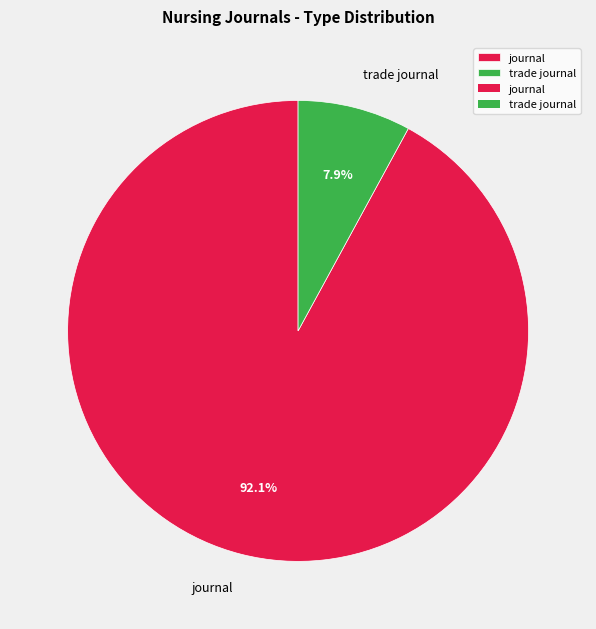

Which category accounts for the majority?

journal